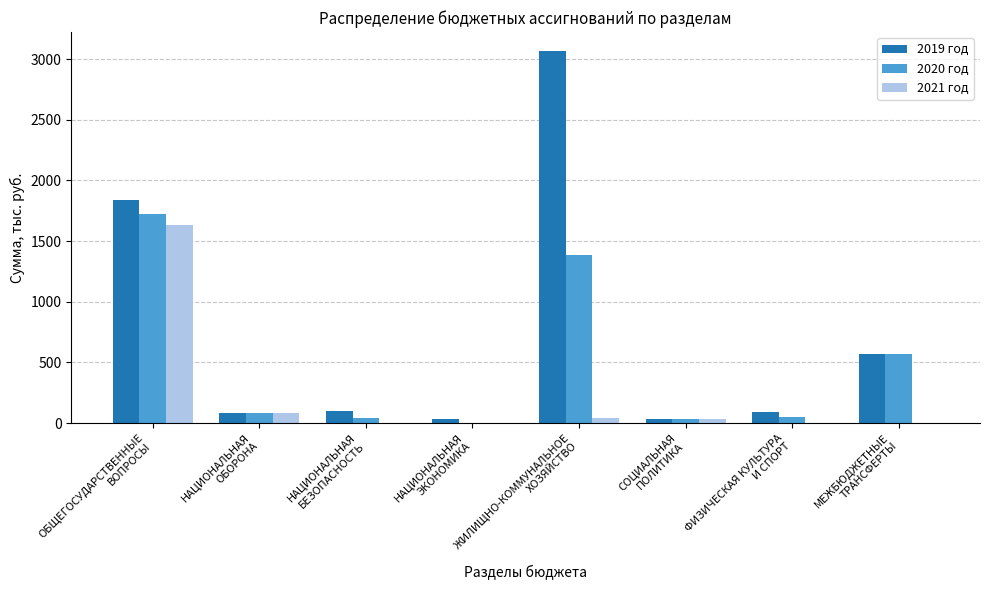

Count the number of data series in this chart.

3